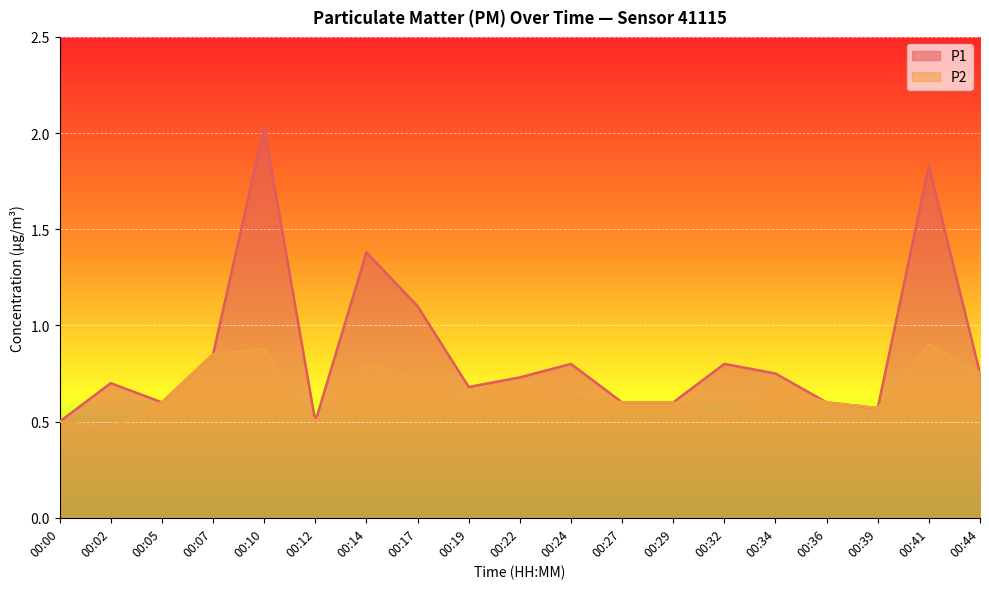

How many lines are shown in the chart?

2